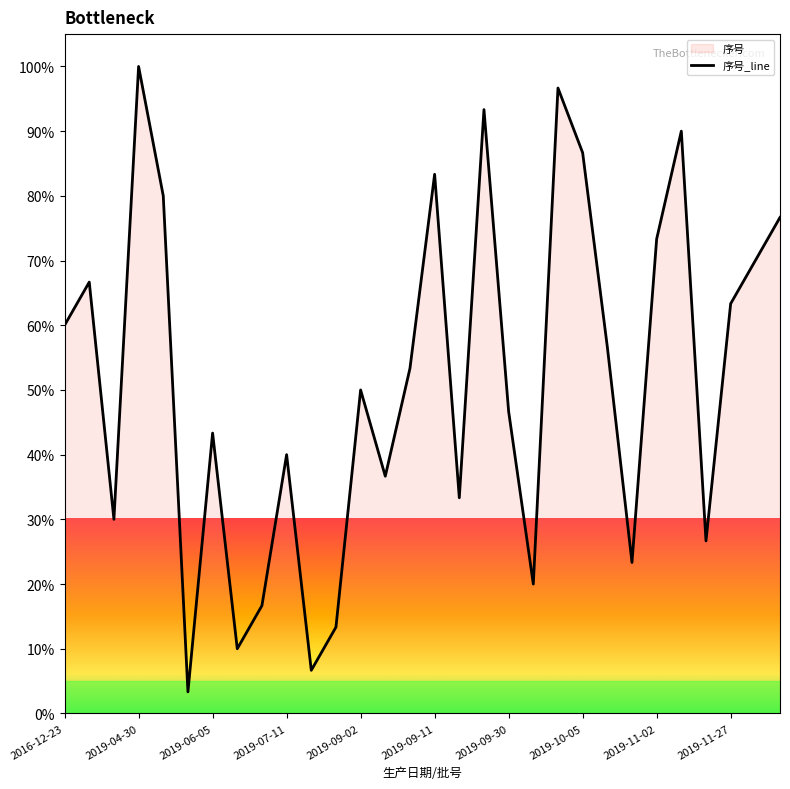

What value does the data have at 2019-04-30?

100.0